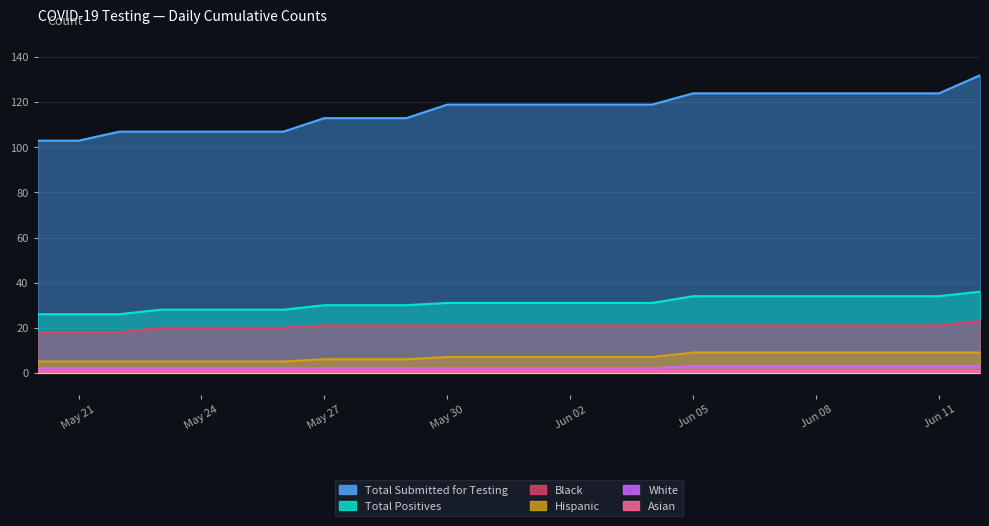

Read the Total Submitted for Testing value at 2020-06-11.

124